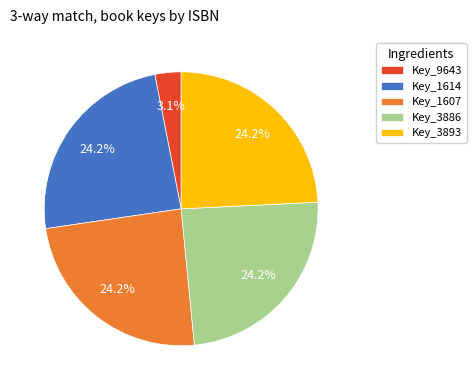

How much of the chart is everything except Key_3893?

75.8%